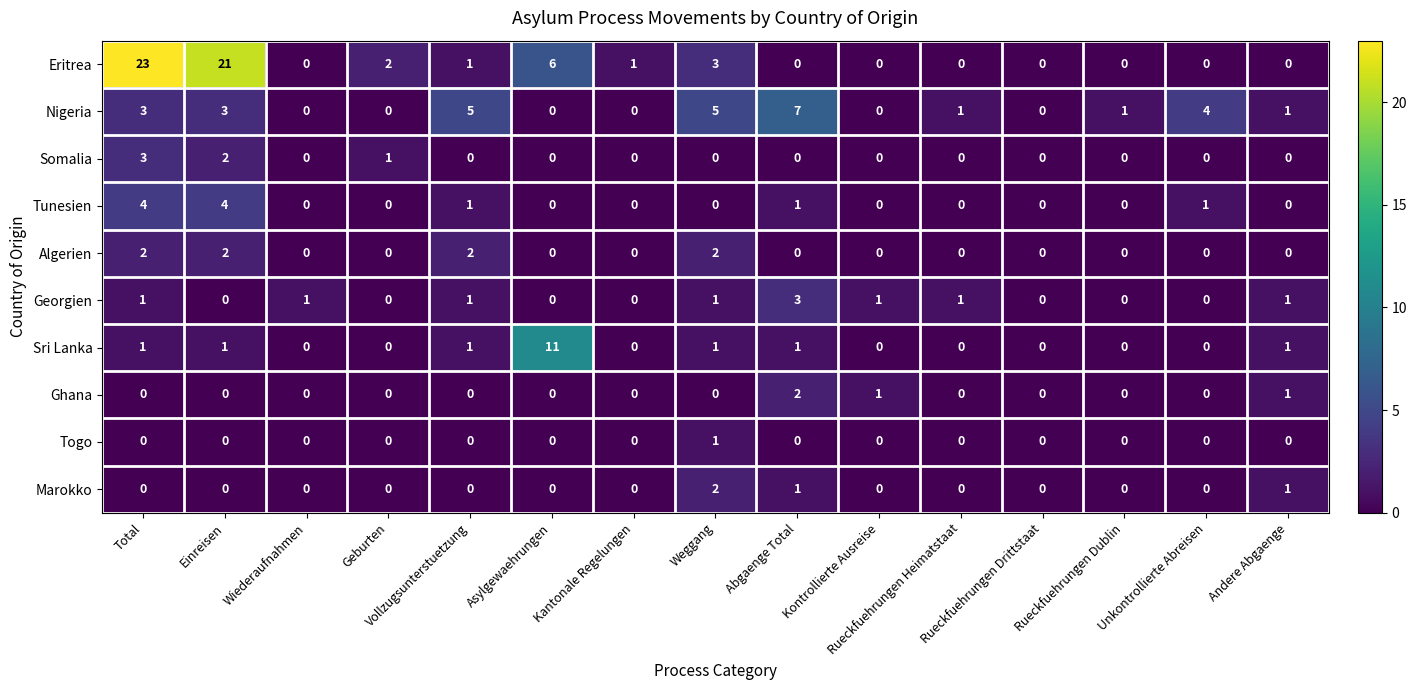

At how many categories does at least one series exceed 6?

4